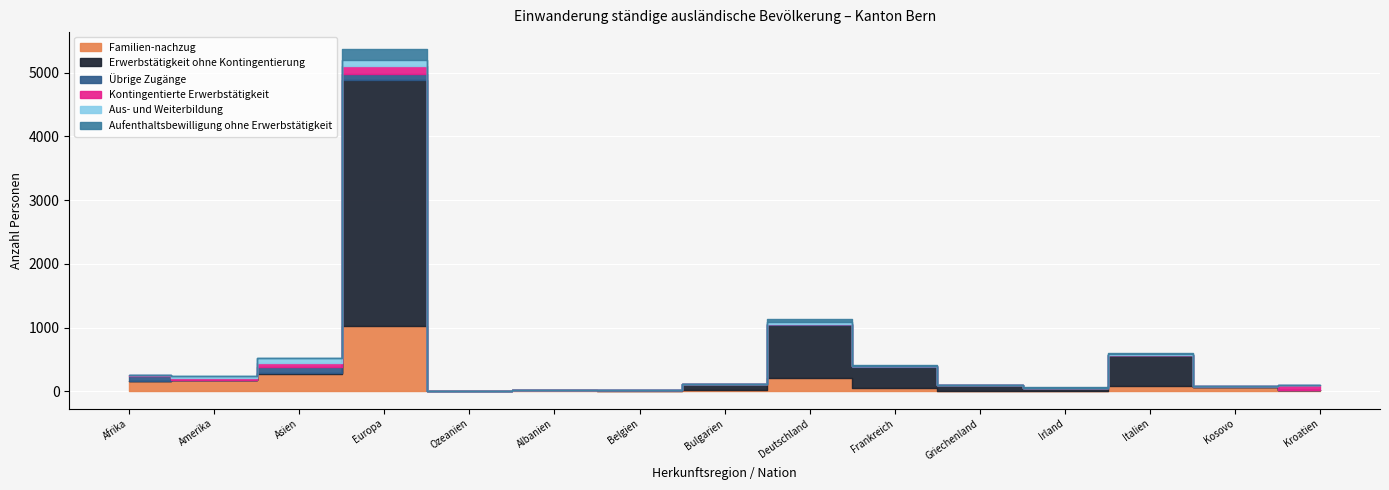

Which series has the largest total across all categories?

Erwerbstätigkeit ohne Kontingentierung